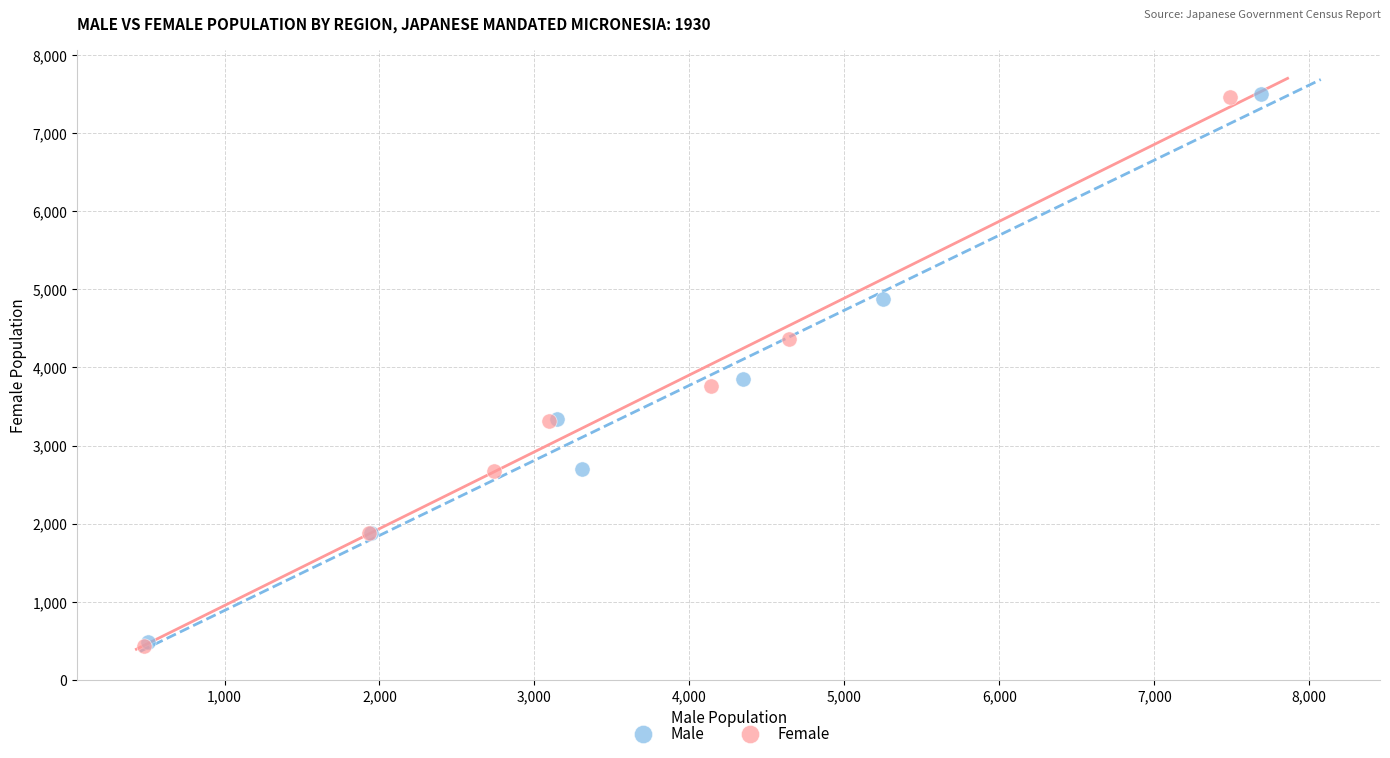

Which series has the widest spread of Y values?

Female